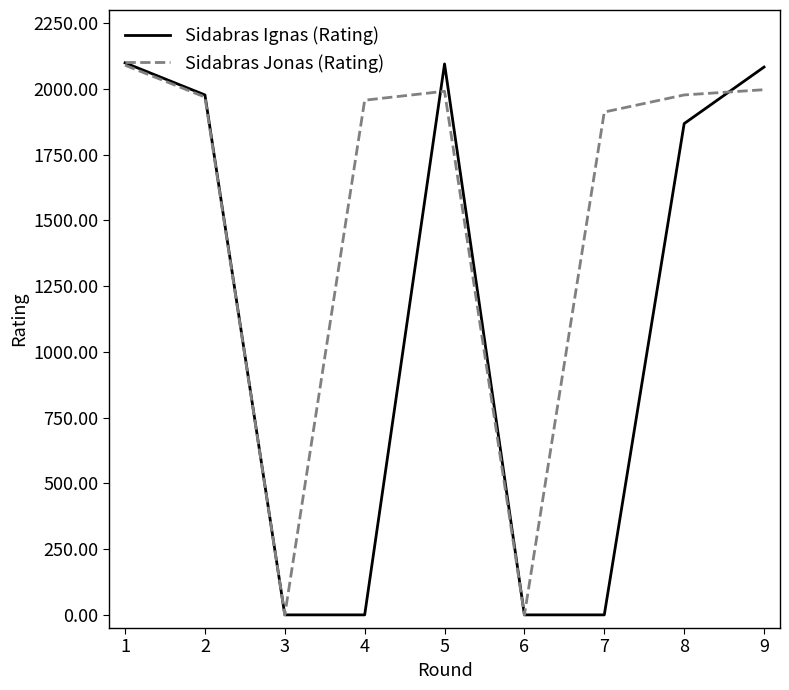

At which category is the sum across all series the highest?

1